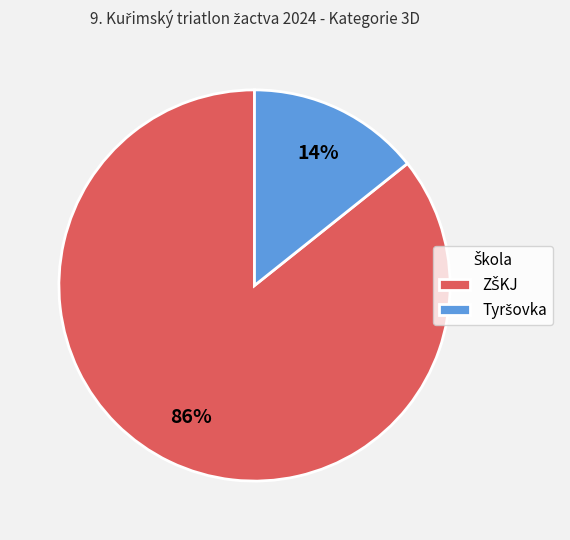

Does any single category account for the majority?

Yes